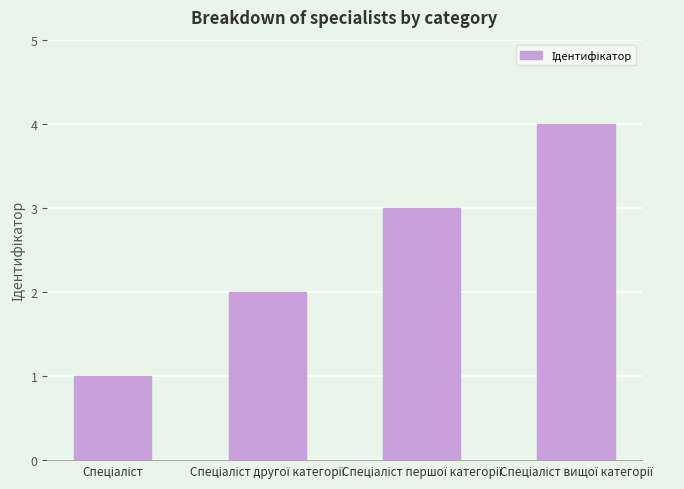

What is the difference between the maximum and minimum values?

3